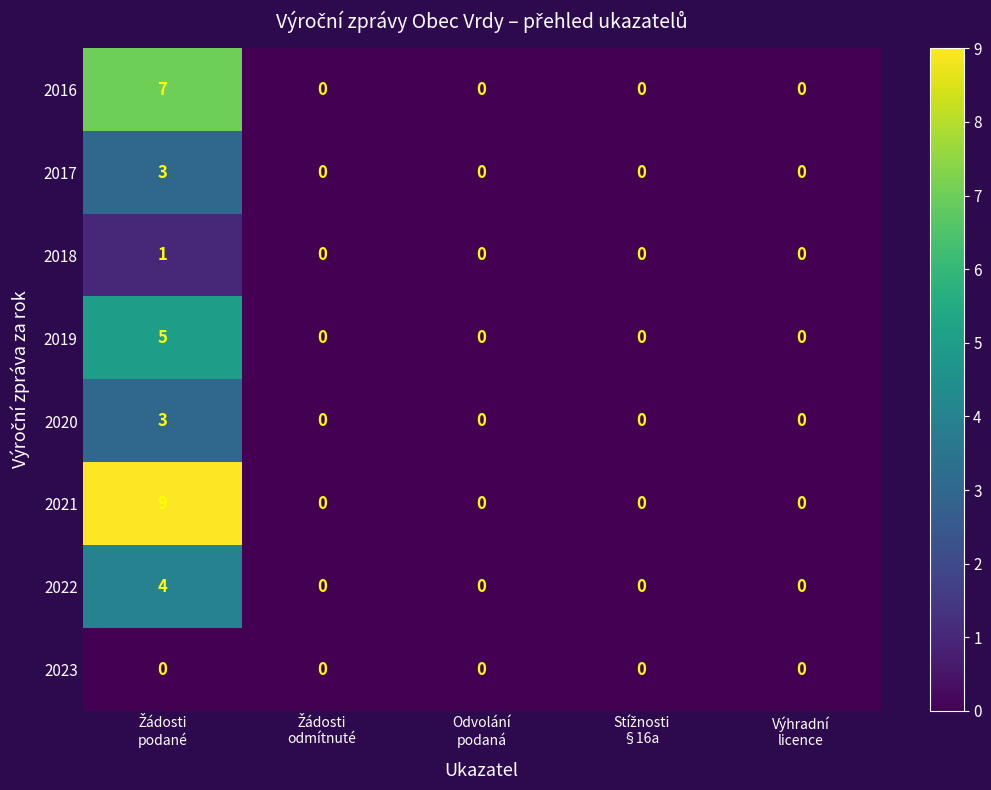

Count the 2017 values in the range 0 to 1.

4